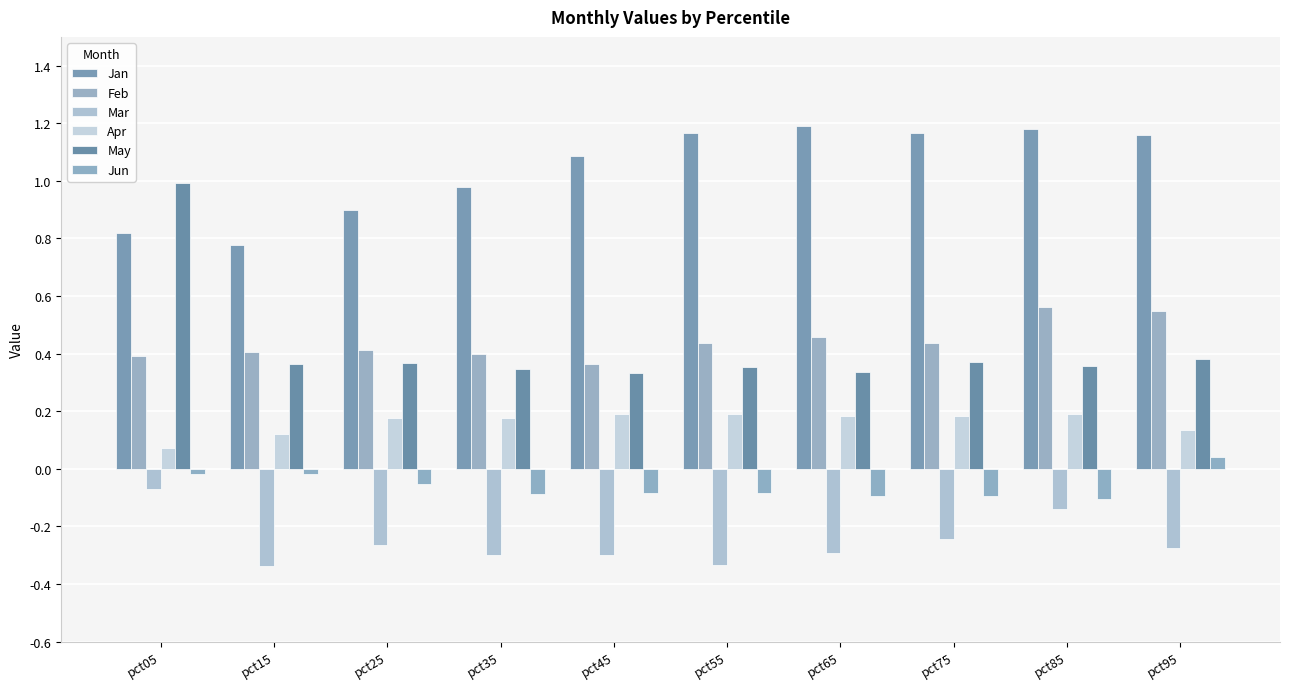

How many data points in Jun are above 0?

1